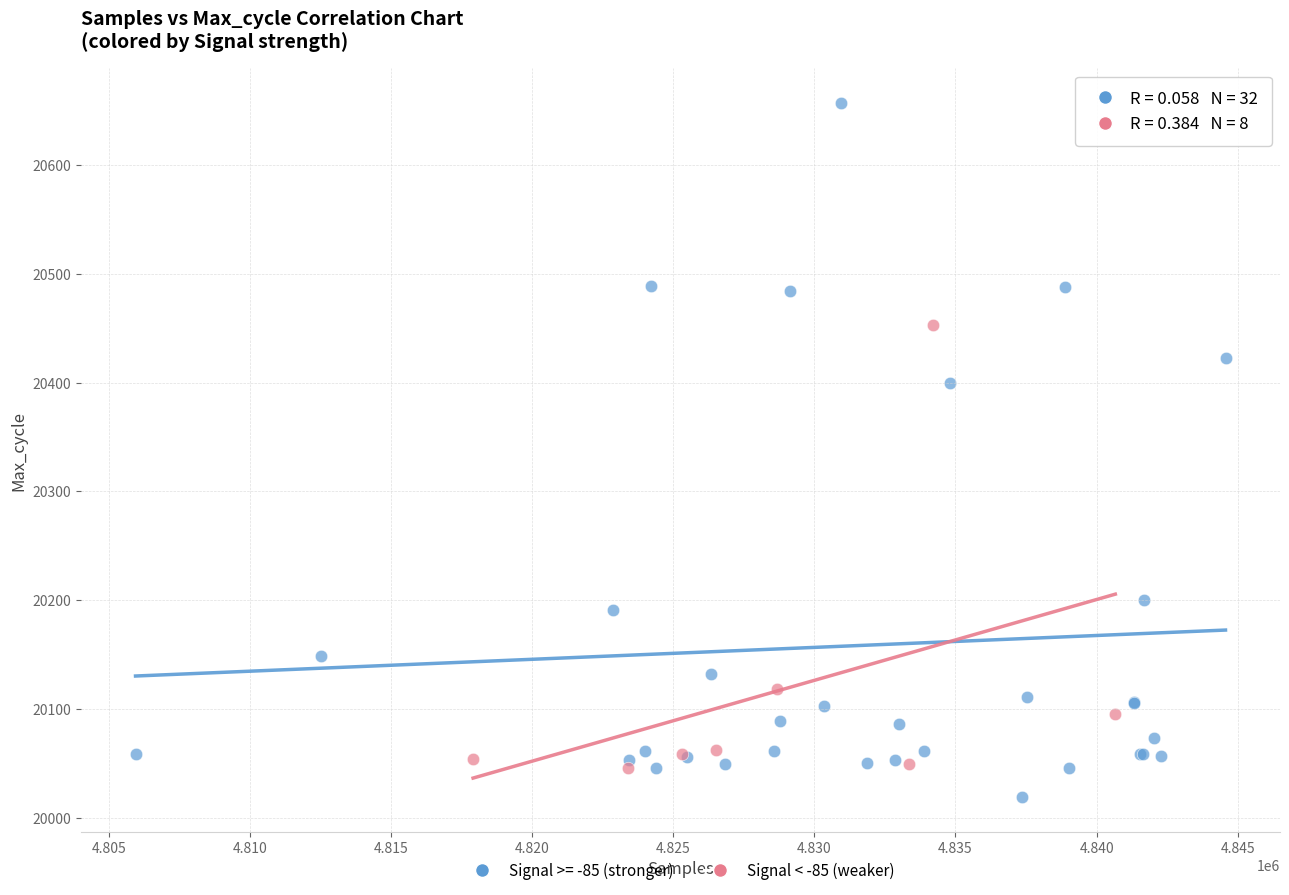

Which series contains the highest Y value?

Signal >= -85 (stronger)